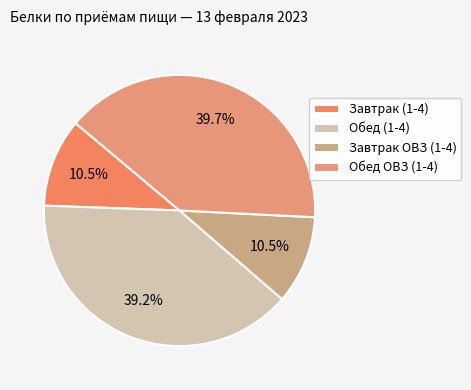

To the nearest percent, what is the difference between the largest and smallest slice percentages?

29%